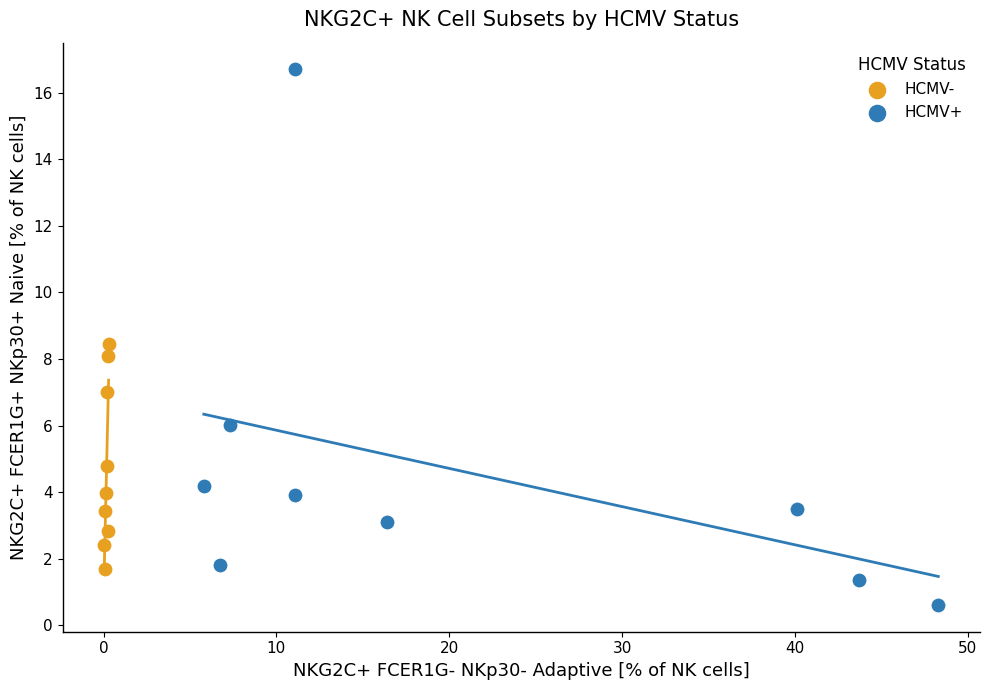

Which series contains the lowest Y value?

HCMV+